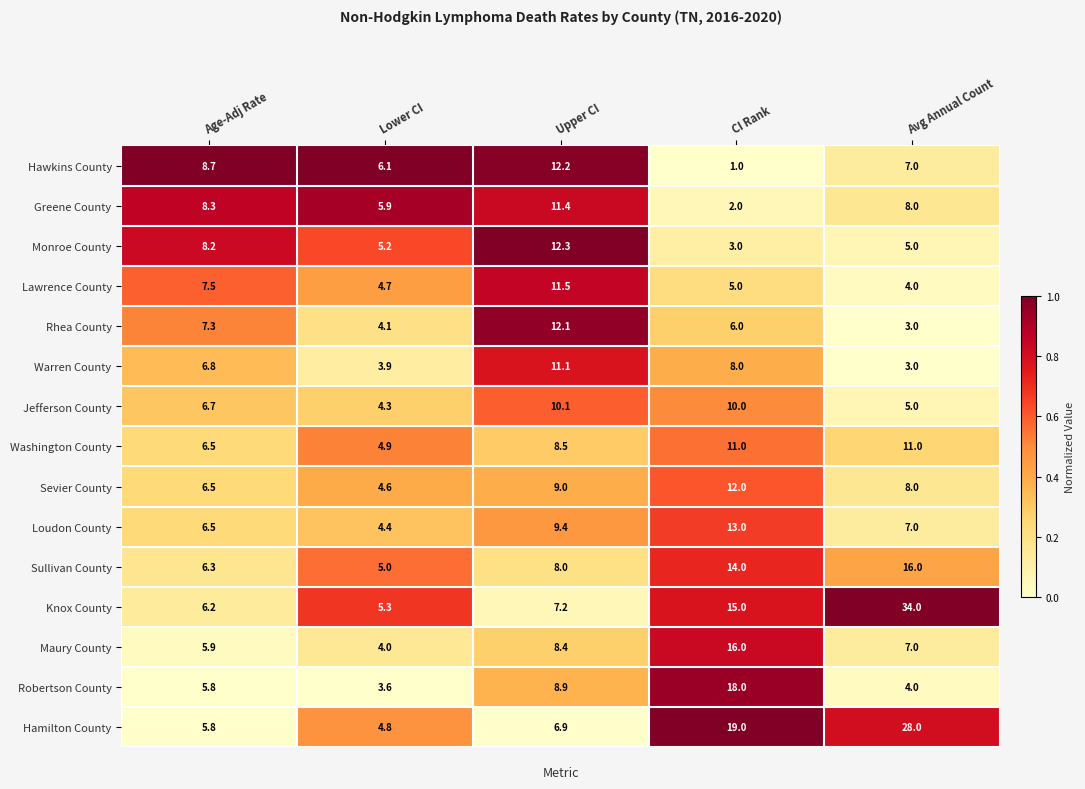

What is the difference between the maximum and minimum values in the Jefferson County series?

5.8